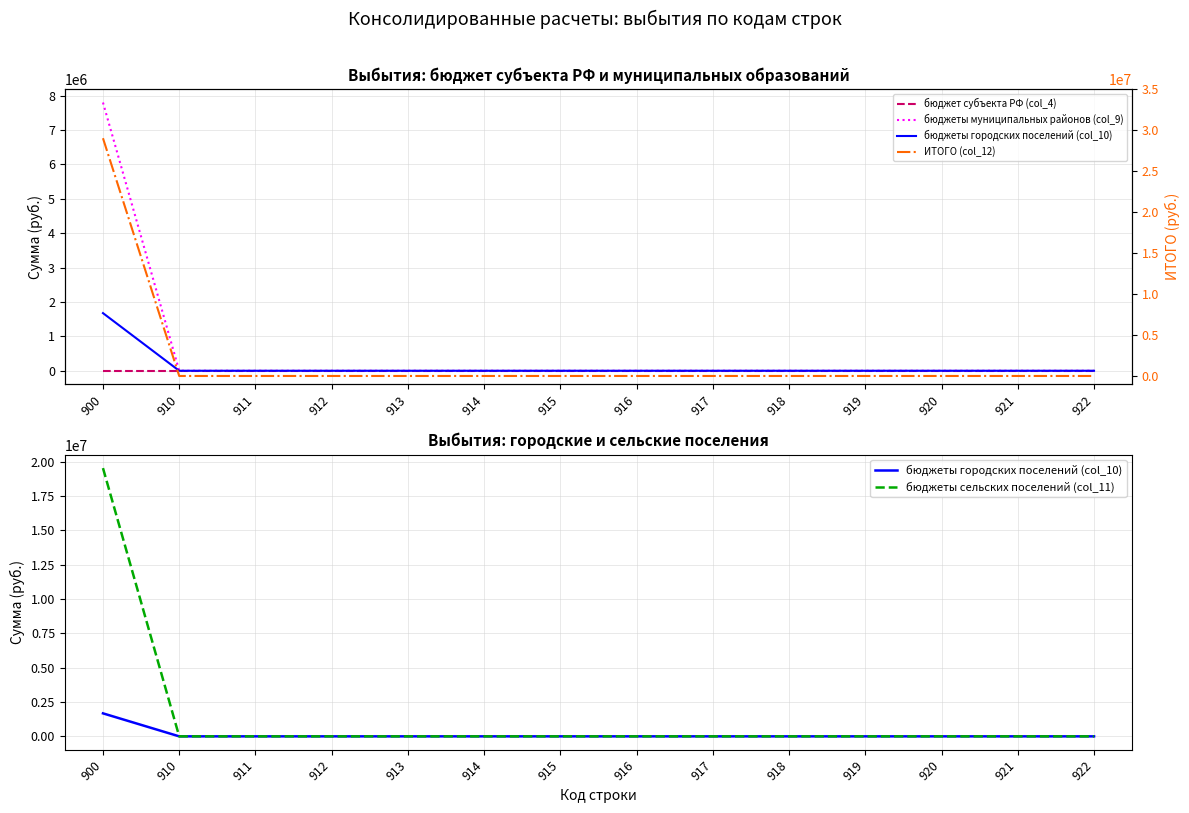

Reading left to right, what are all the values shown in this chart?

бюджет субъекта РФ (col_4): 0.0	0.0	0.0	0.0	0.0	0.0	0.0	0.0	0.0	0.0	0.0	0.0	0.0	0.0
бюджеты муниципальных районов (col_9): 7797135.2	0.0	0.0	0.0	0.0	0.0	0.0	0.0	0.0	0.0	0.0	0.0	0.0	0.0
бюджеты городских поселений (col_10): 1675422.0	0.0	0.0	0.0	0.0	0.0	0.0	0.0	0.0	0.0	0.0	0.0	0.0	0.0
бюджеты сельских поселений (col_11): 19533994.7	0.0	0.0	0.0	0.0	0.0	0.0	0.0	0.0	0.0	0.0	0.0	0.0	0.0
ИТОГО (col_12): 29006552.0	0.0	0.0	0.0	0.0	0.0	0.0	0.0	0.0	0.0	0.0	0.0	0.0	0.0